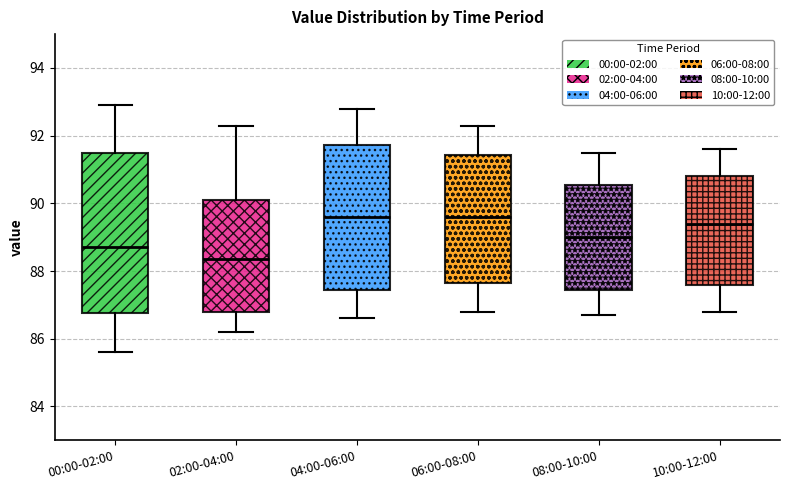

Reading left to right, transcribe this box plot: for each box, give where its median line is, the range the box spans, and where its two whiskers end, as read against the y-axis. The values are not printed on the chart, so give them approximately, as read against the axis.

00:00-02:00: median 88.8, box 86.8 to 91.6, whiskers 85.6 to 93.0
02:00-04:00: median 88.4, box 86.8 to 90.2, whiskers 86.2 to 92.4
04:00-06:00: median 89.6, box 87.4 to 91.8, whiskers 86.6 to 92.8
06:00-08:00: median 89.6, box 87.6 to 91.4, whiskers 86.8 to 92.4
08:00-10:00: median 89.0, box 87.4 to 90.6, whiskers 86.8 to 91.6
10:00-12:00: median 89.4, box 87.6 to 90.8, whiskers 86.8 to 91.6